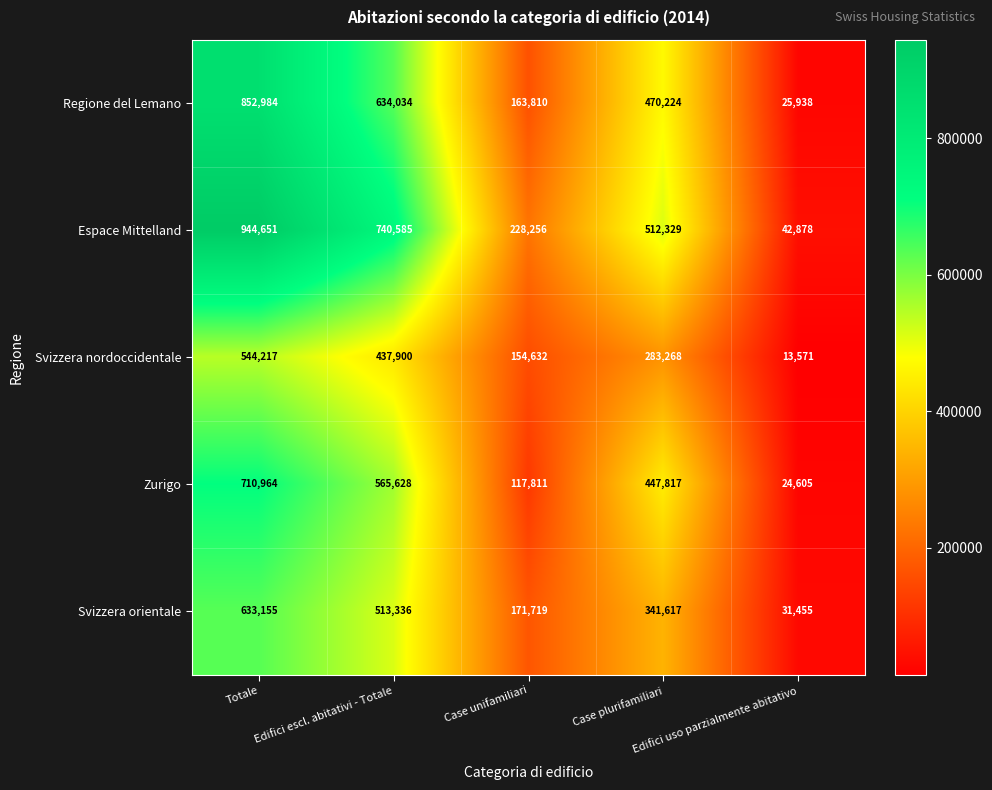

At which category is the sum across all series the highest?

Totale